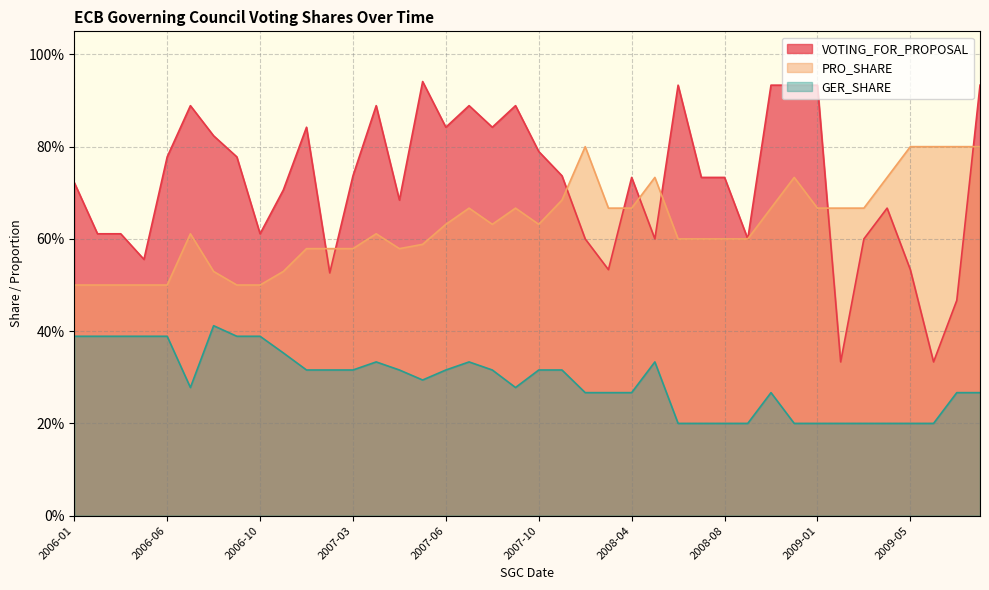

What are all the series names shown in the legend?

VOTING_FOR_PROPOSAL, PRO_SHARE, GER_SHARE